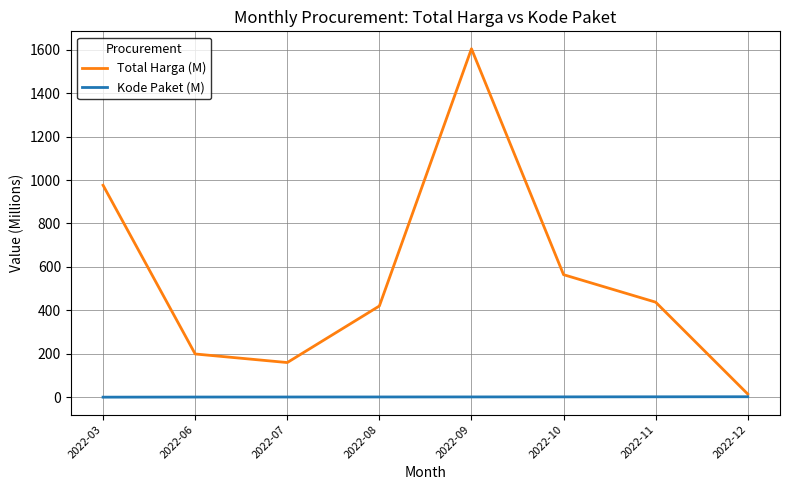

What are all the series names shown in the legend?

Total Harga (M), Kode Paket (M)